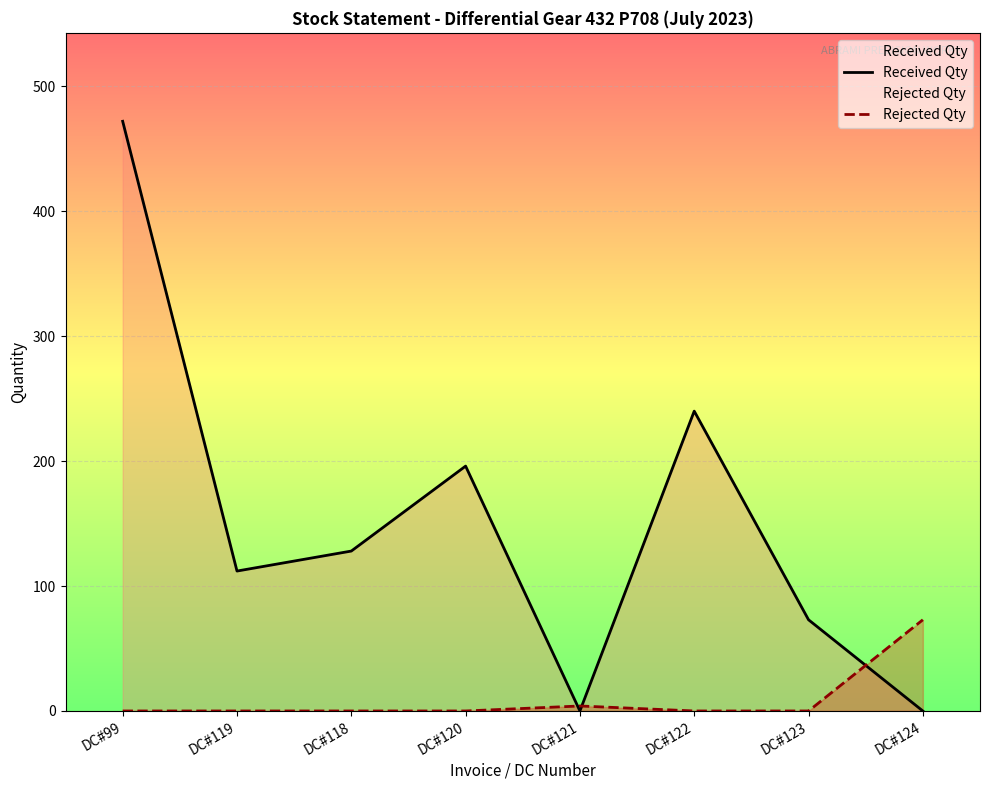

The value of Rejected Qty at DC#124 is 73. True or false?

True